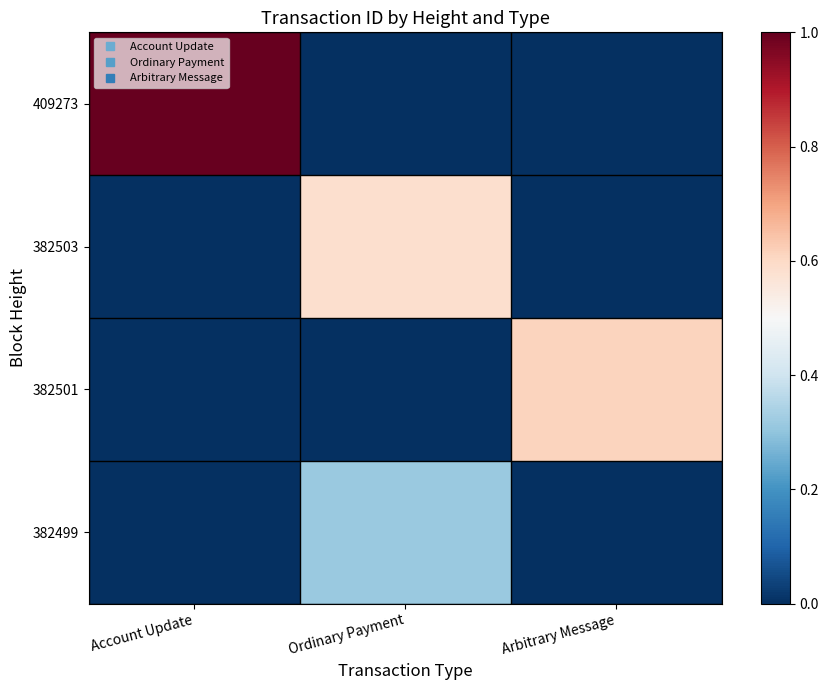

Reading left to right, what are all the values shown in this chart?

409273: Account Update=1.0	Ordinary Payment=0.0	Arbitrary Message=0.0
382503: Account Update=0.0	Ordinary Payment=0.6	Arbitrary Message=0.0
382501: Account Update=0.0	Ordinary Payment=0.0	Arbitrary Message=0.6
382499: Account Update=0.0	Ordinary Payment=0.3	Arbitrary Message=0.0